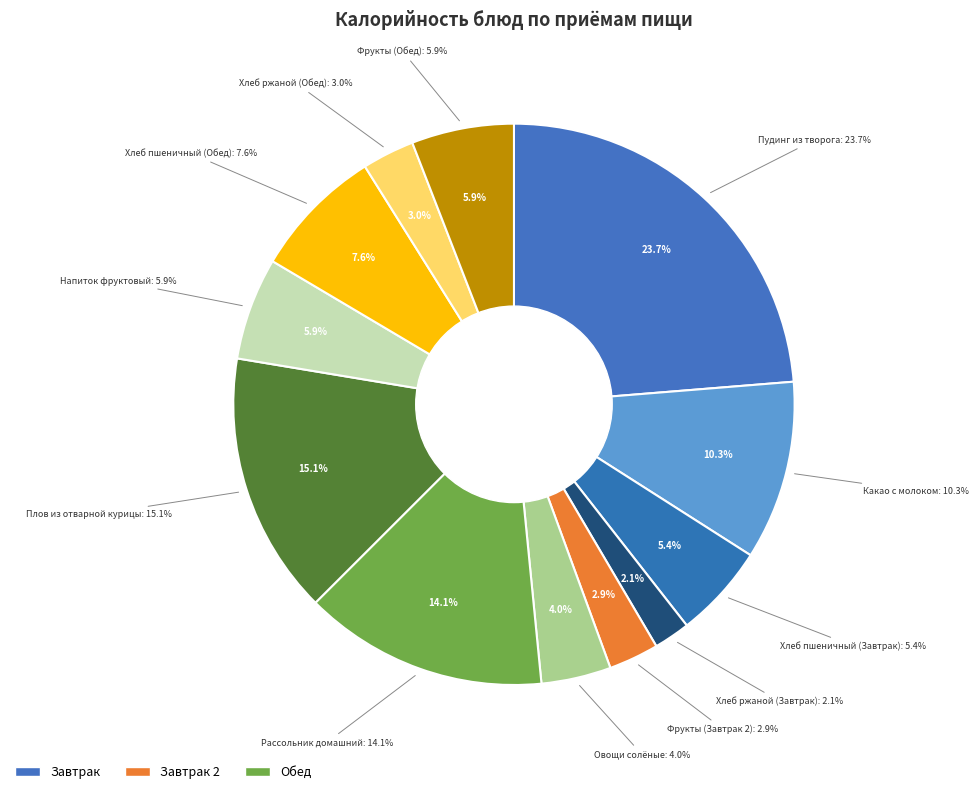

Which slice is the smallest?

Хлеб ржаной (Завтрак)